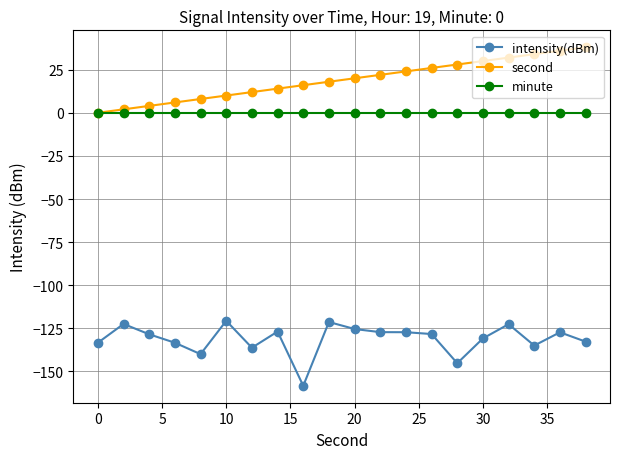

What is the minimum value shown in the chart?

-158.3